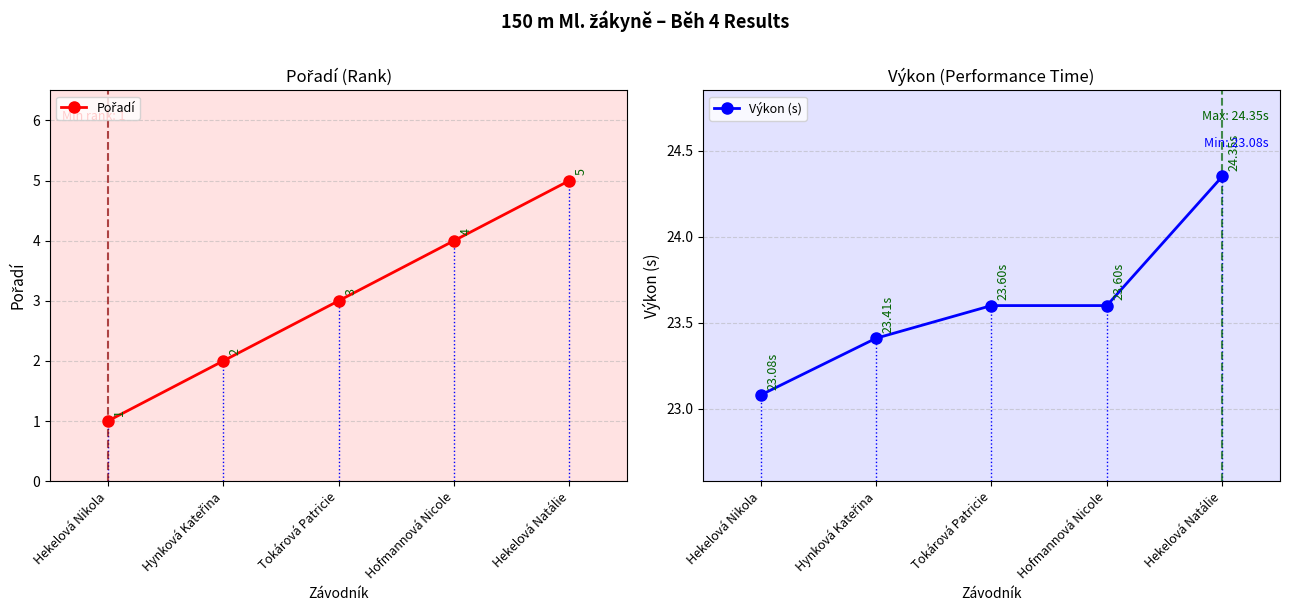

Count the number of data series in this chart.

2